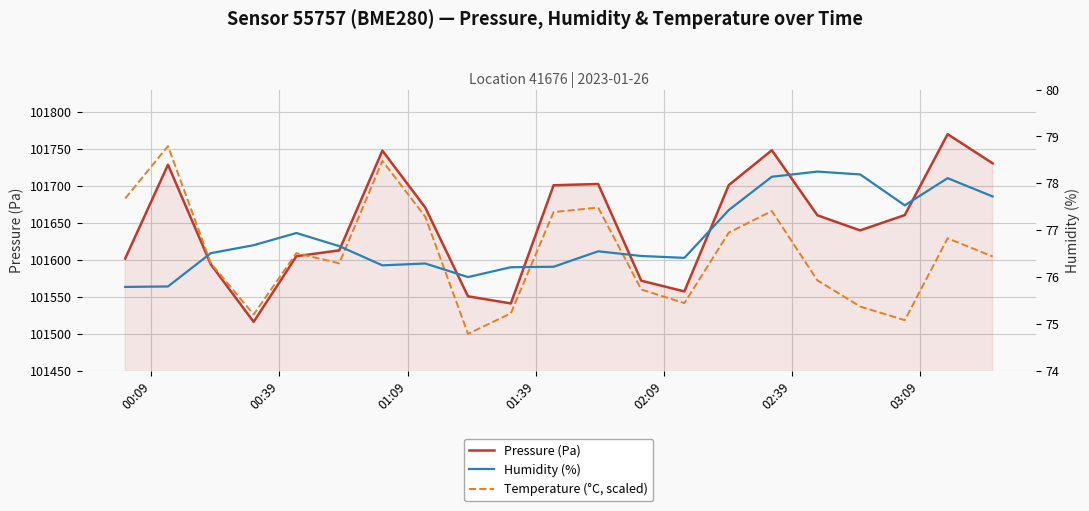

How many lines are shown in the chart?

3